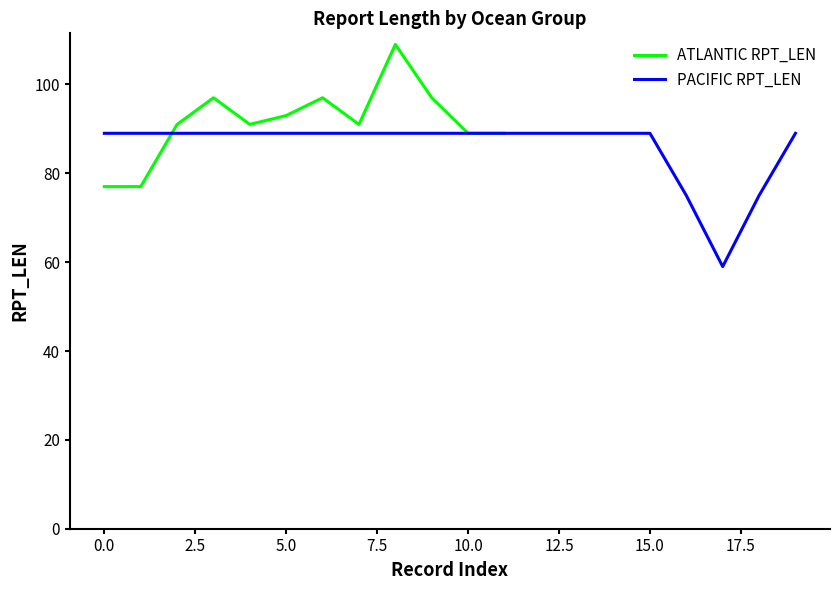

What is the lowest value of the ATLANTIC RPT_LEN series?

77